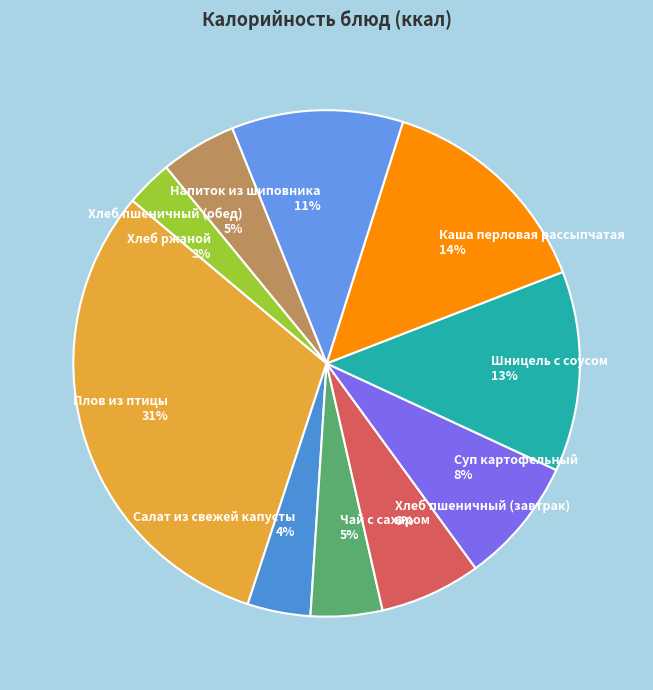

The Плов из птицы slice represents 31% of the pie. True or false?

True